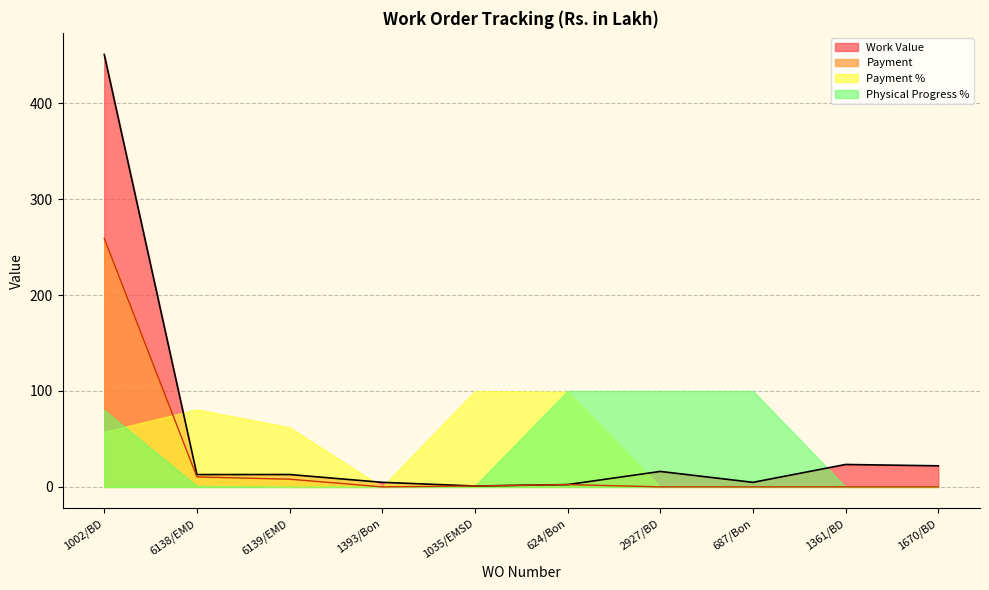

What position from the right is 1002/BD?

10